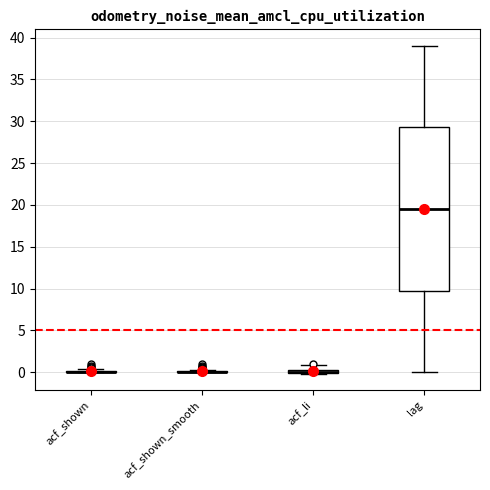

Where does the upper whisker of the box for acf_li end on the y-axis? The values are not printed on the chart, so give them approximately, as read against the axis.

1.0